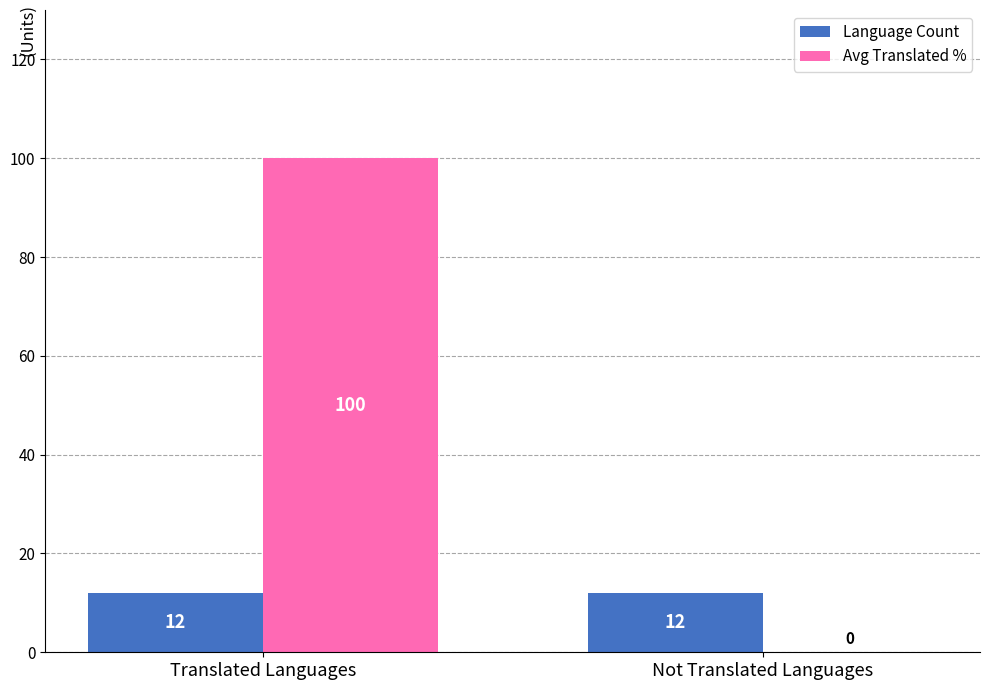

What is the maximum value for Avg Translated %?

100